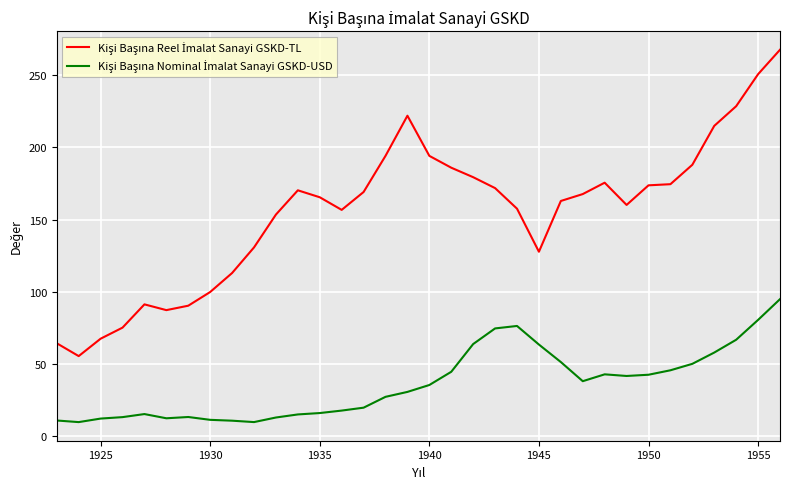

What is the smallest value displayed?

9.9